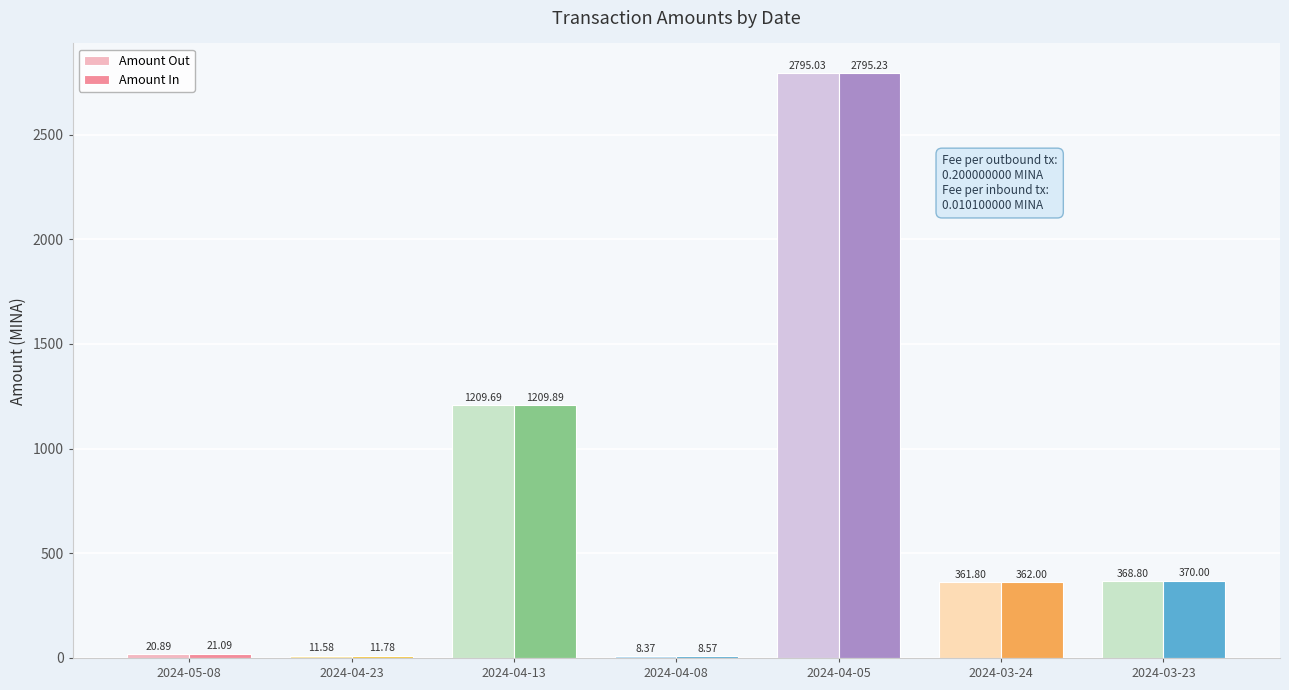

What is the total value across all series at 2024-04-23?

23.4